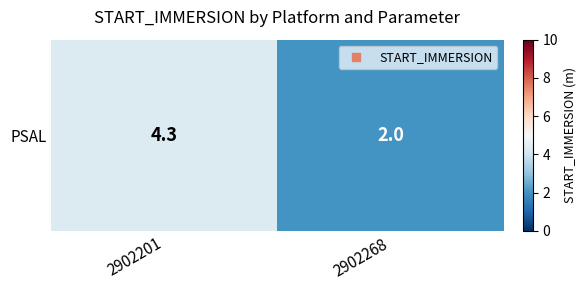

What is the change in value from 2902201 to 2902268?

-2.3